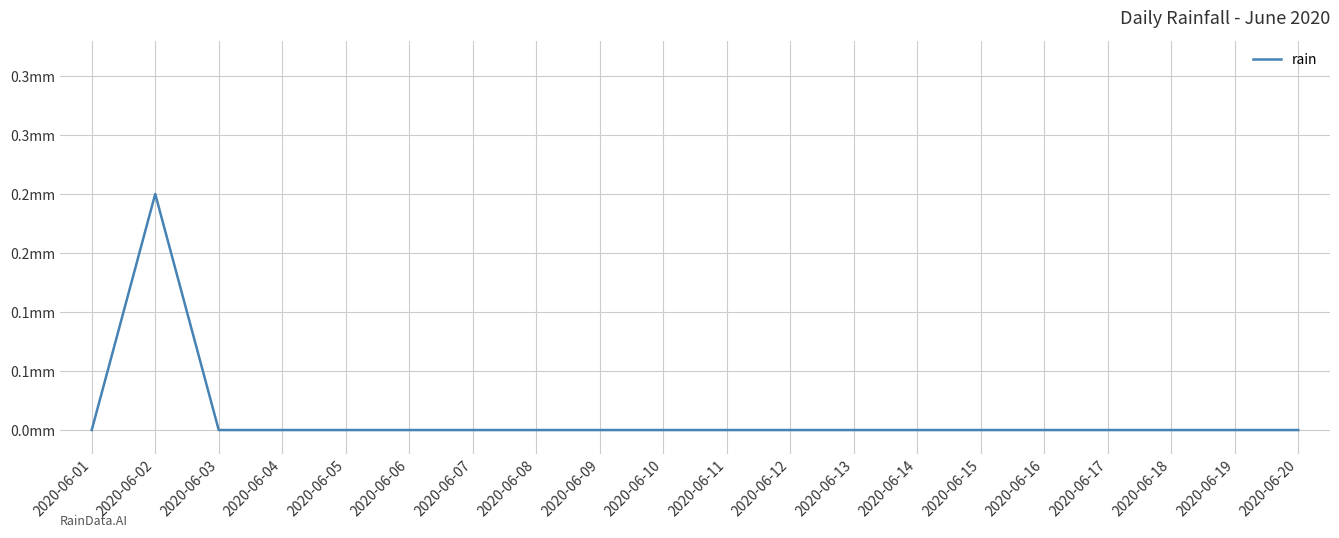

What is the greatest value displayed?

0.2